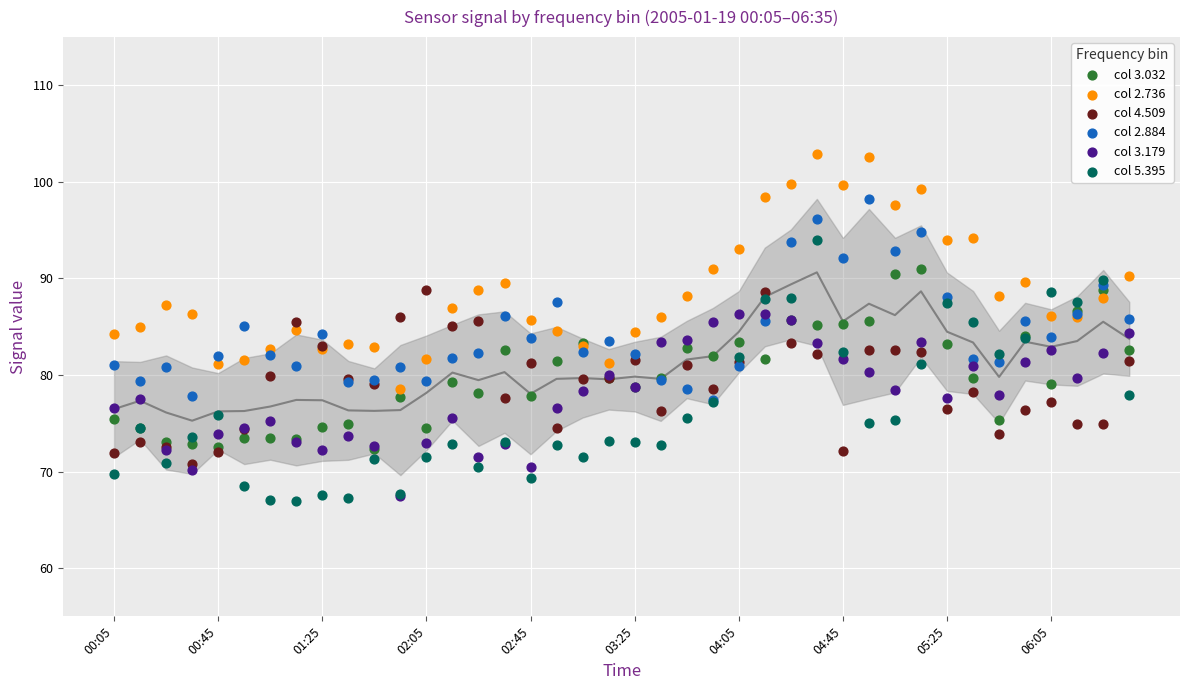

Which series reaches the minimum Y coordinate?

col 5.395